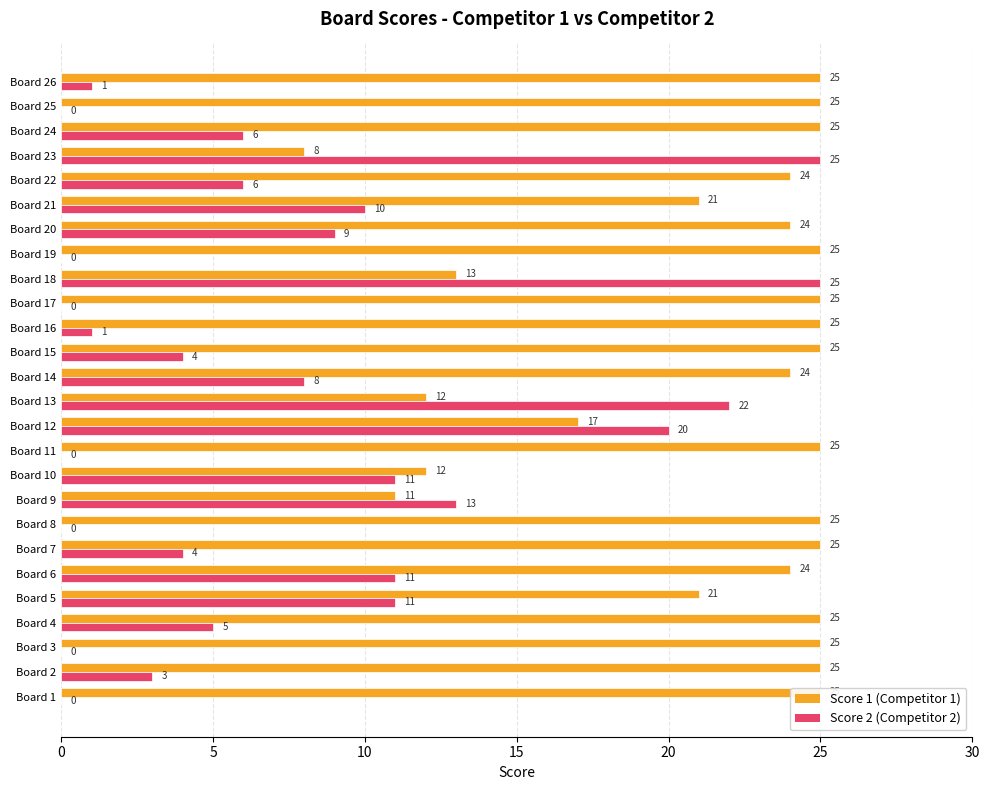

Reading left to right, list all the values displayed in this chart.

Score 1: 25	25	25	25	21	24	25	25	11	12	25	17	12	24	25	25	25	13	25	24	21	24	8	25	25	25
Score 2: 0	3	0	5	11	11	4	0	13	11	0	20	22	8	4	1	0	25	0	9	10	6	25	6	0	1